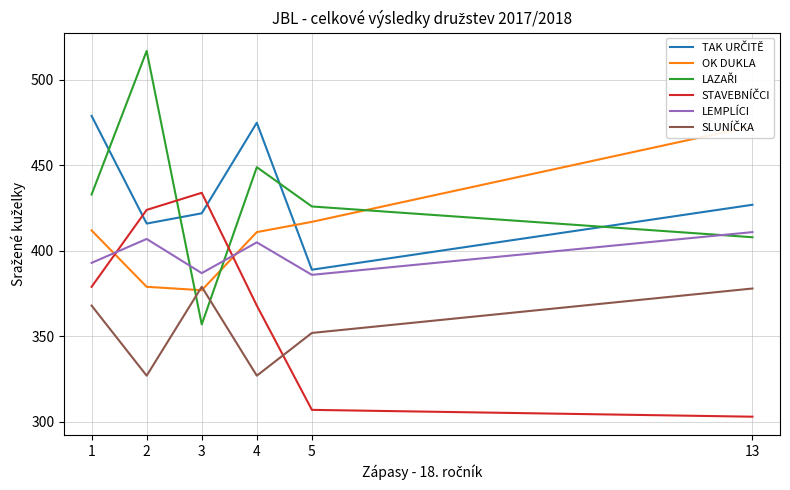

What is the lowest value of the TAK URČITĚ series?

389